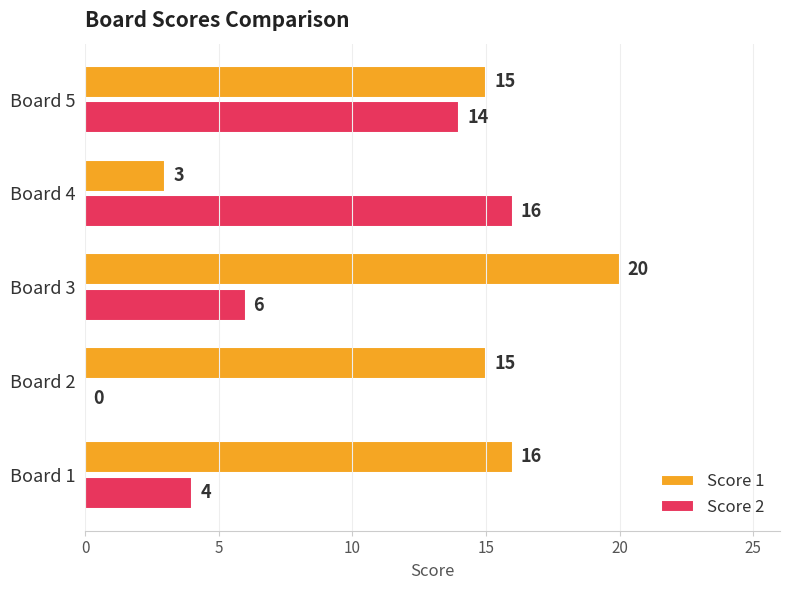

At which label is Score 2 closest to 8?

Board 3